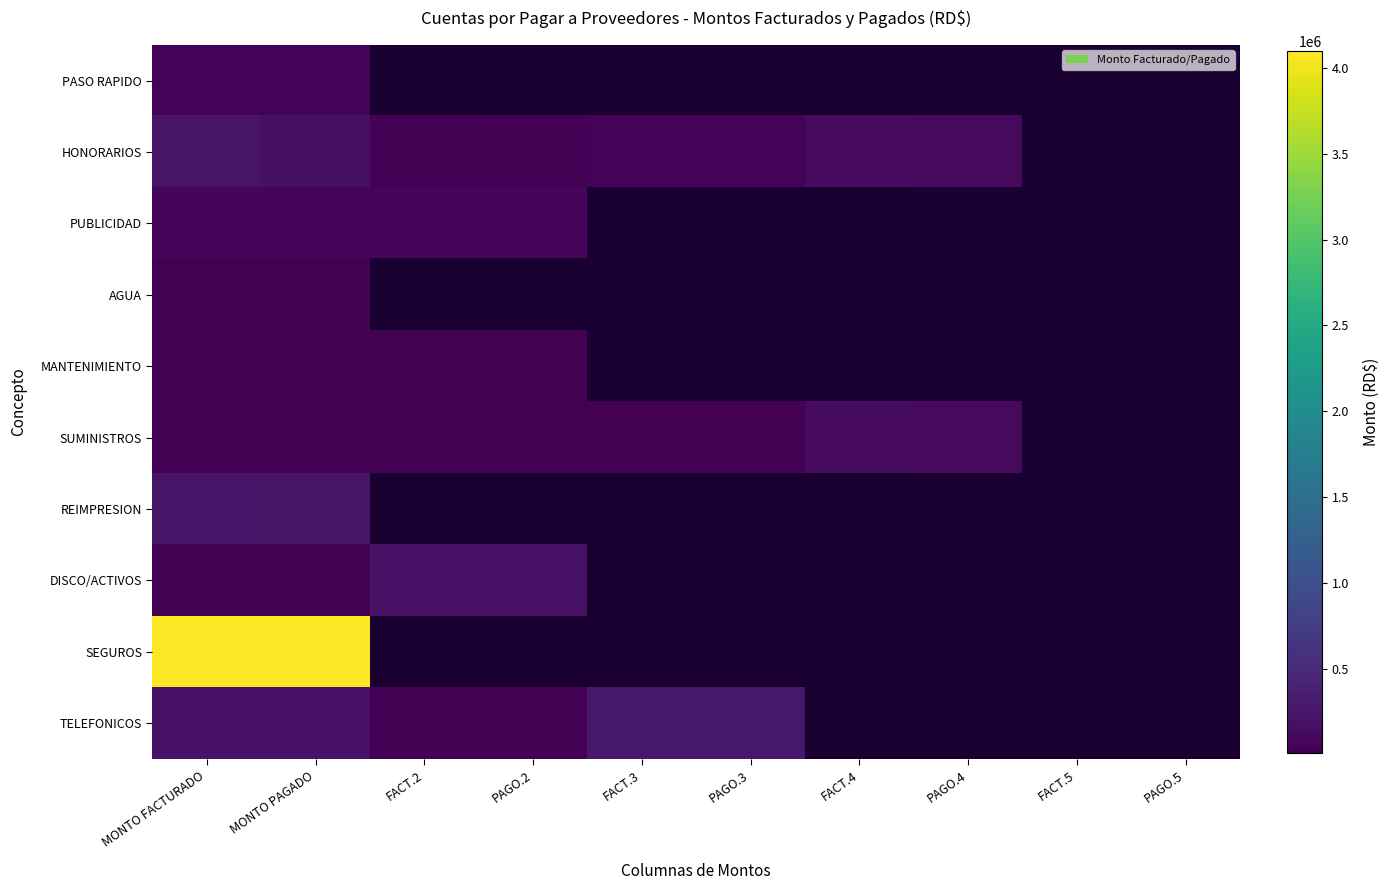

How many positive values does the HONORARIOS series have?

8